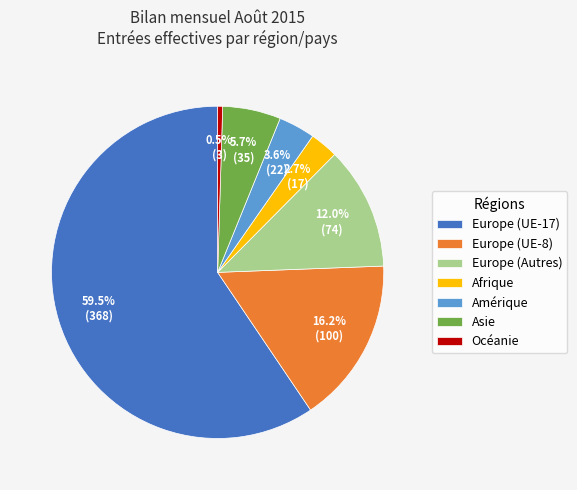

Does any single category account for the majority?

Yes